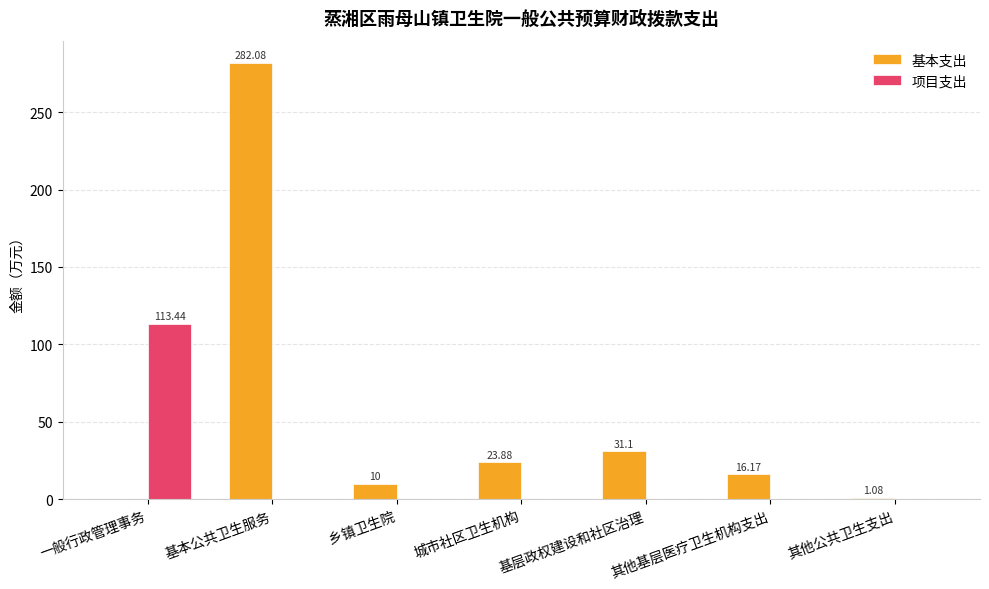

Which series has the largest range (max minus min)?

基本支出